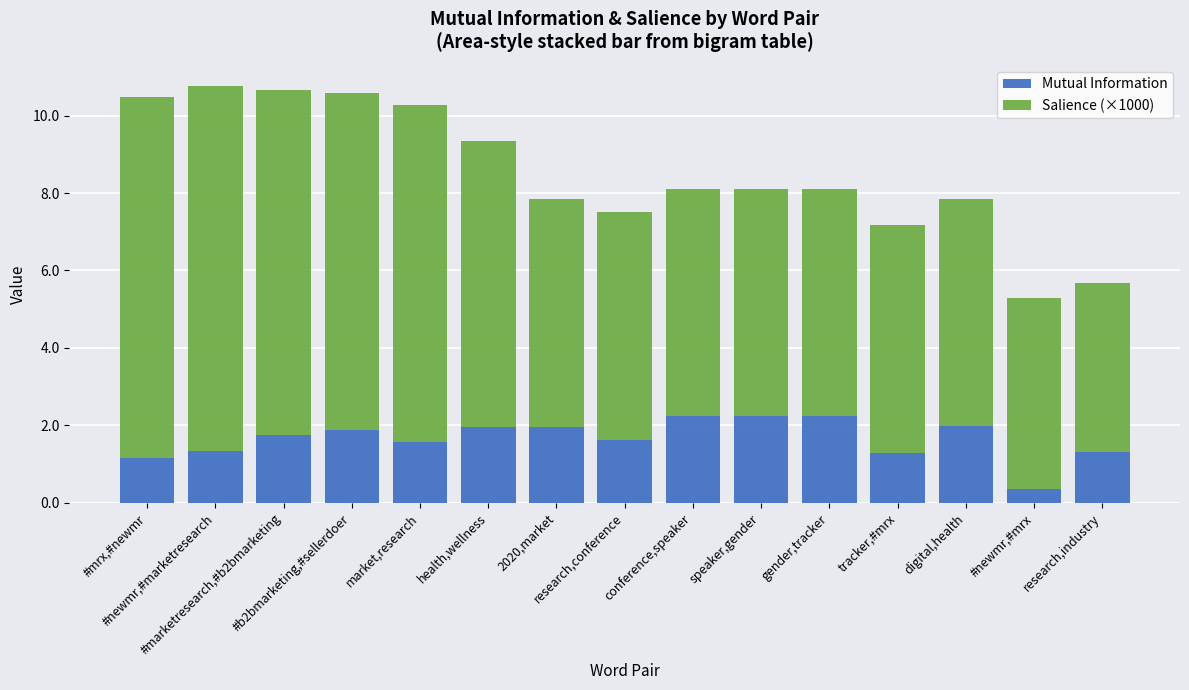

Are the bars grouped side by side (vs. stacked)?

No